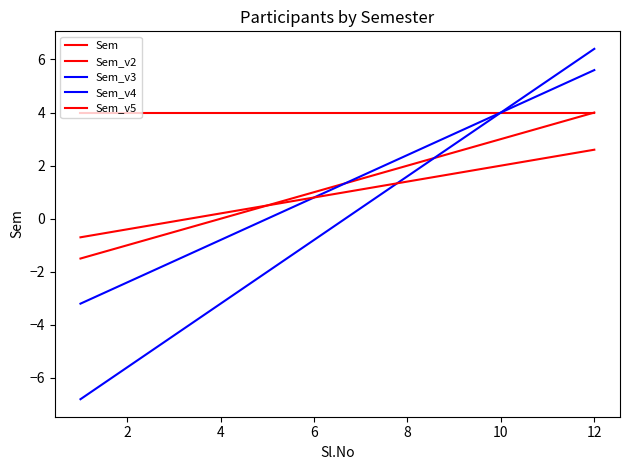

True or false: Sem_v4 and Sem cross at least once.

False